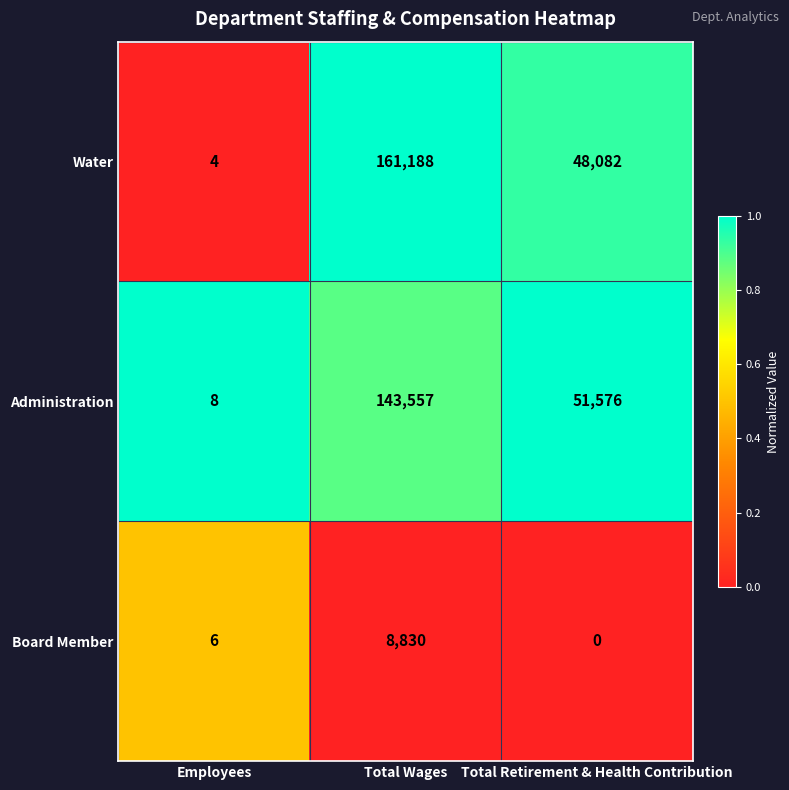

The Board Member series shows 6 at Employees. True or false?

True